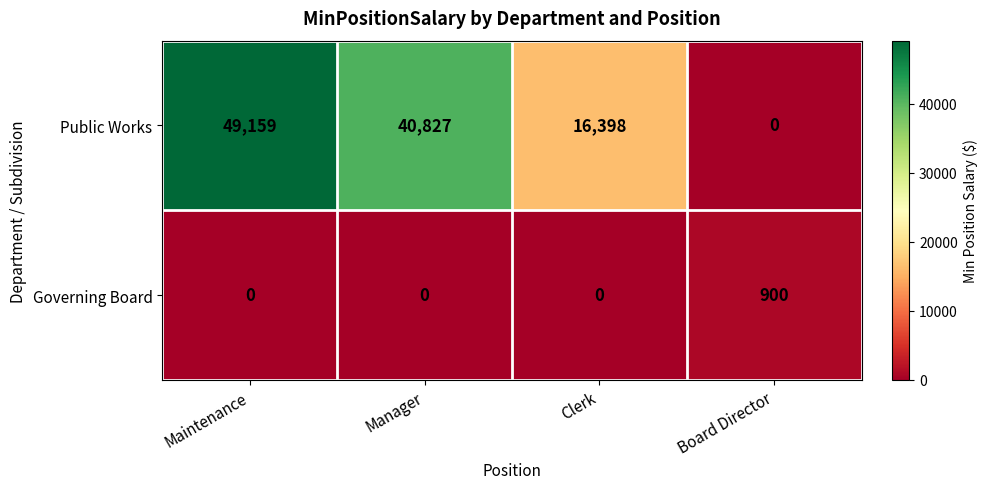

The Governing Board series shows -470 at Maintenance. True or false?

False